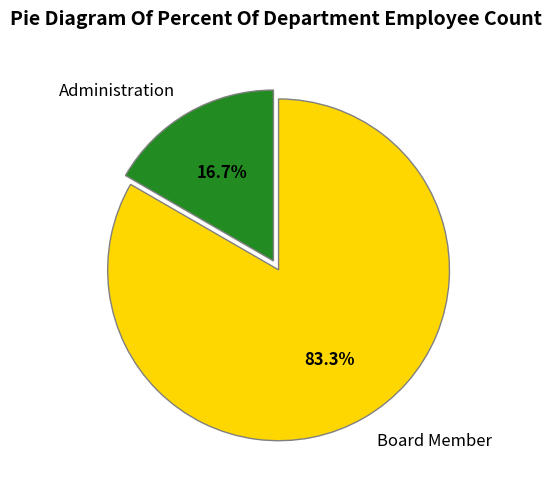

Which slice is the smallest?

Administration